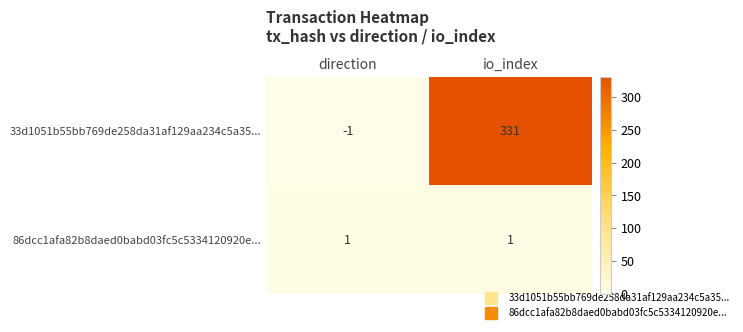

Reading right to left, what are all the values shown in this chart?

33d1051b55bb769de258da31af129aa234c5a35...: 331	-1
86dcc1afa82b8daed0babd03fc5c5334120920e...: 1	1